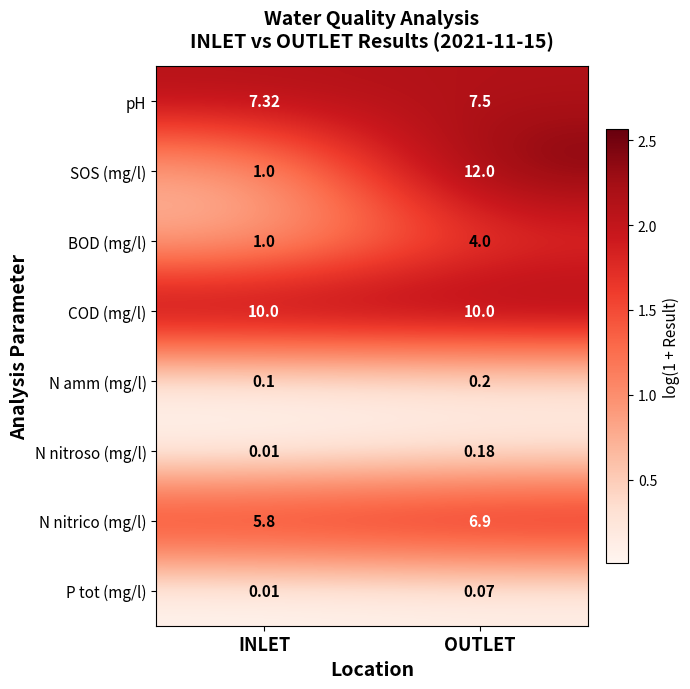

At which category is the sum across all series the highest?

OUTLET